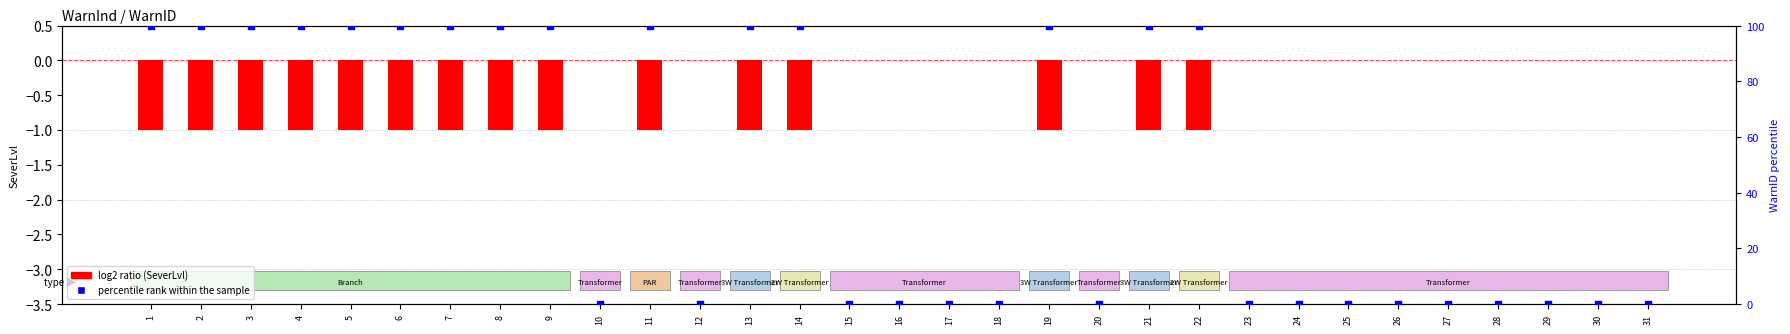

Is the value of percentile rank within the sample at 20 greater than the value of log2 ratio at 25?

No